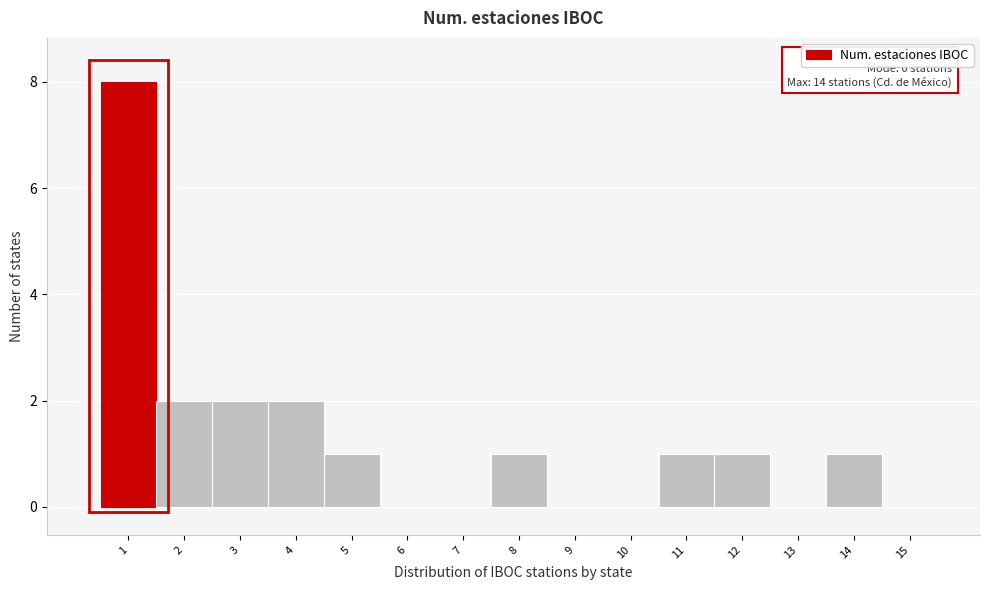

Which range on the x-axis has the tallest bar?

0.5 to 1.5